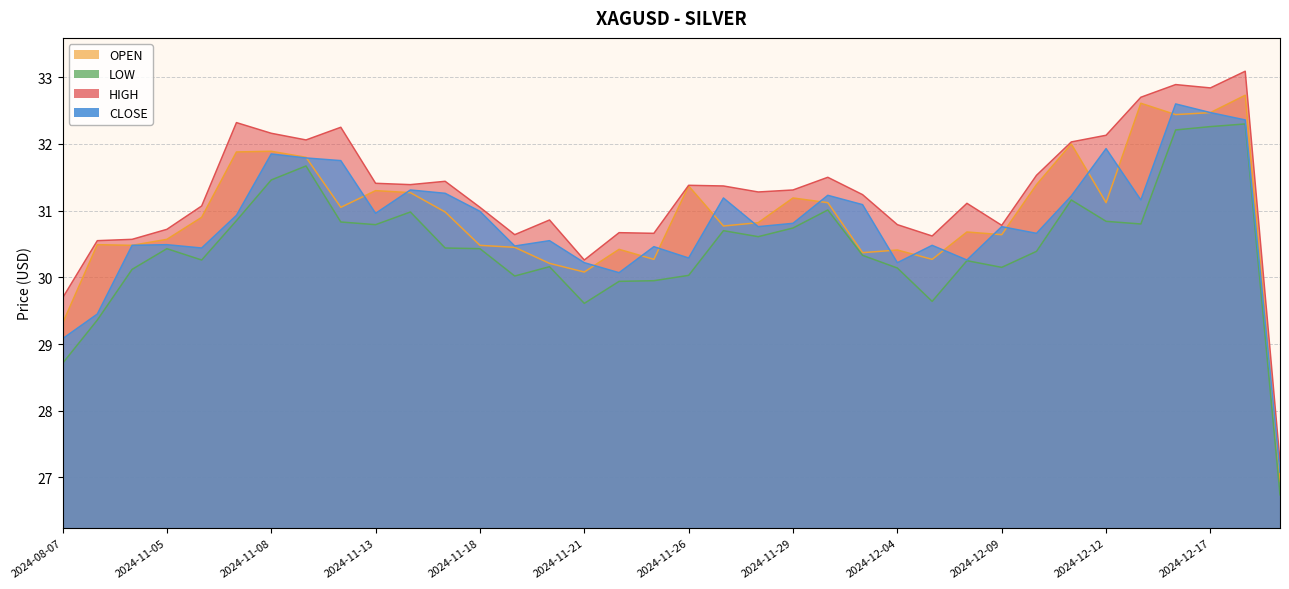

How many distinct data groups are displayed?

4